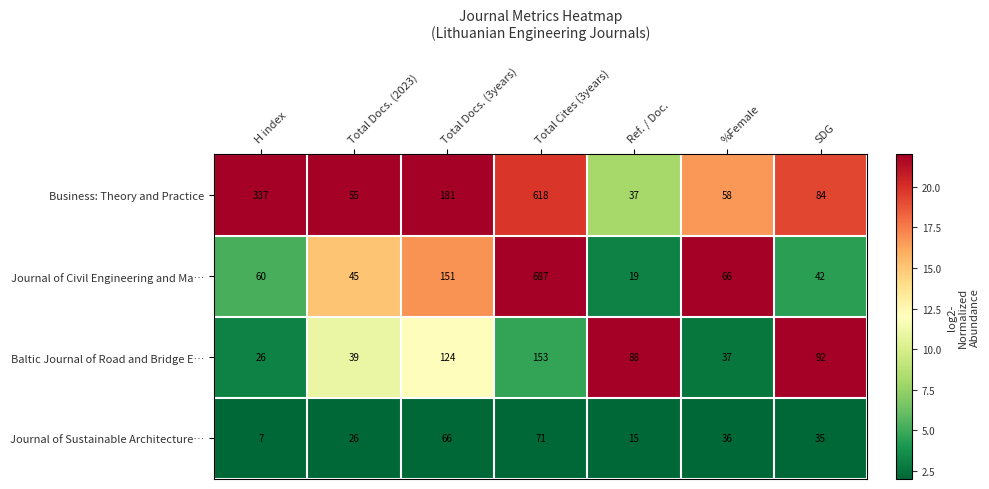

What is the difference between the maximum and second lowest values in the Baltic Journal of Road and Bridge E… series?

116